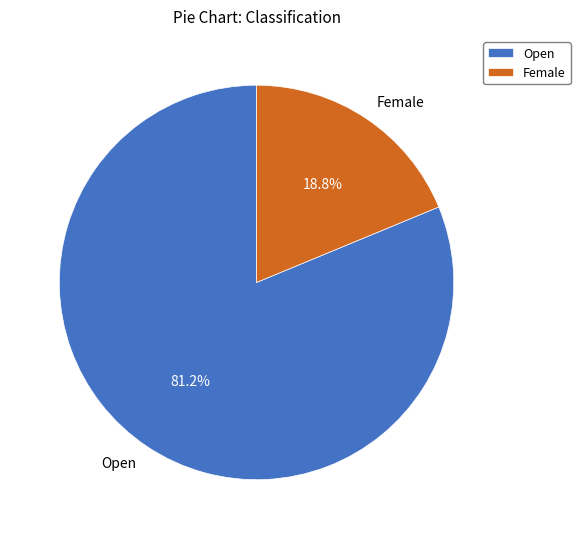

Rank the categories by value from lowest to highest.

Female, Open